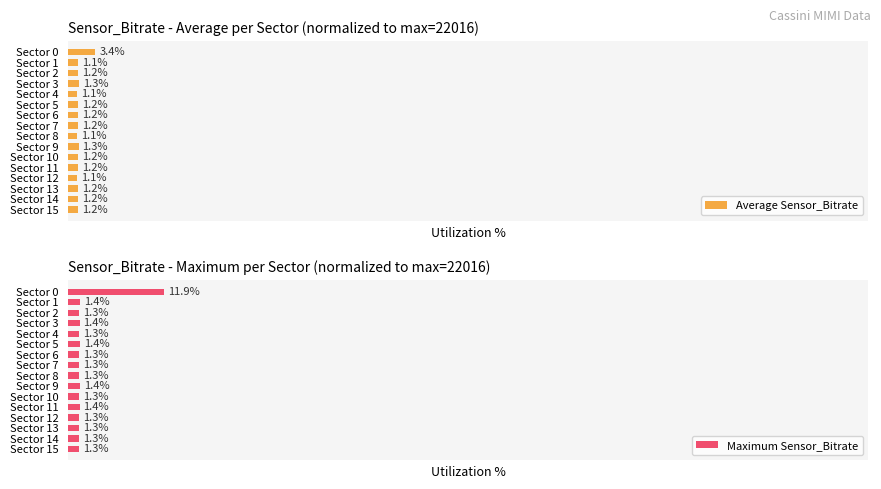

What is the difference between the maximum and minimum values in the Average Sensor_Bitrate series?

2.3